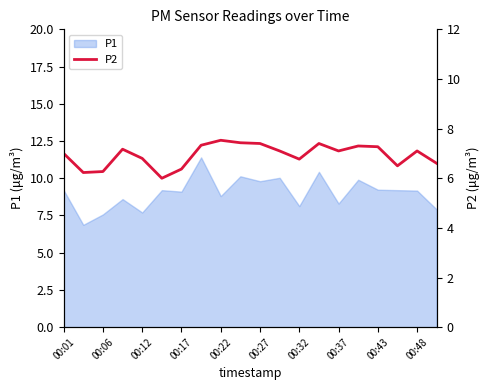

What is the maximum value for P1?

11.4